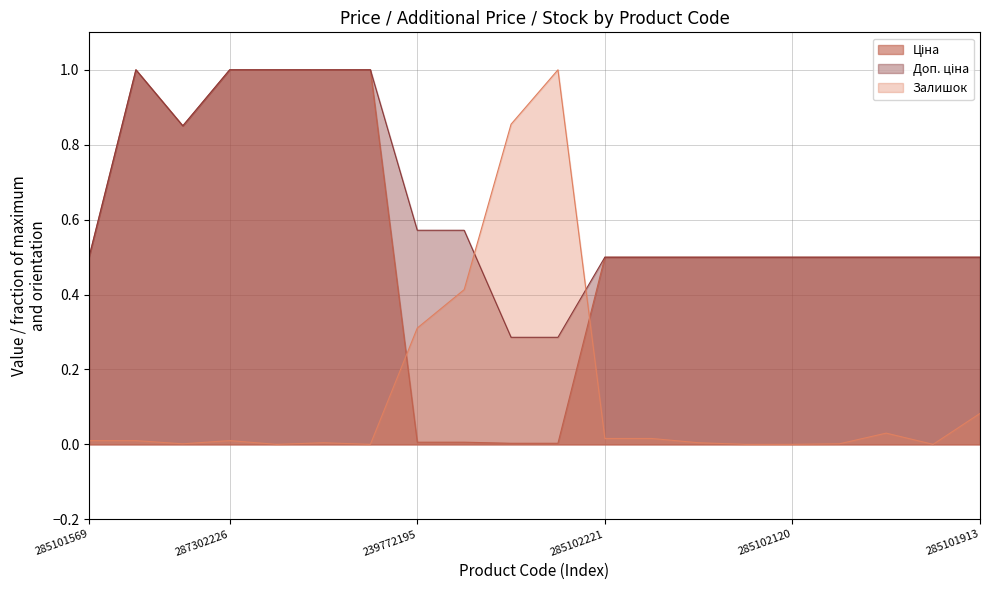

Reading left to right, list all the values displayed in this chart.

Ціна: 0.5	1.0	0.9	1.0	1.0	1.0	1.0	0.0	0.0	0.0	0.0	0.5	0.5	0.5	0.5	0.5	0.5	0.5	0.5	0.5
Доп. ціна: 0.5	1.0	0.9	1.0	1.0	1.0	1.0	0.6	0.6	0.3	0.3	0.5	0.5	0.5	0.5	0.5	0.5	0.5	0.5	0.5
Залишок: 0.0	0.0	0.0	0.0	0.0	0.0	0.0	0.3	0.4	0.9	1.0	0.0	0.0	0.0	0.0	0.0	0.0	0.0	0.0	0.1